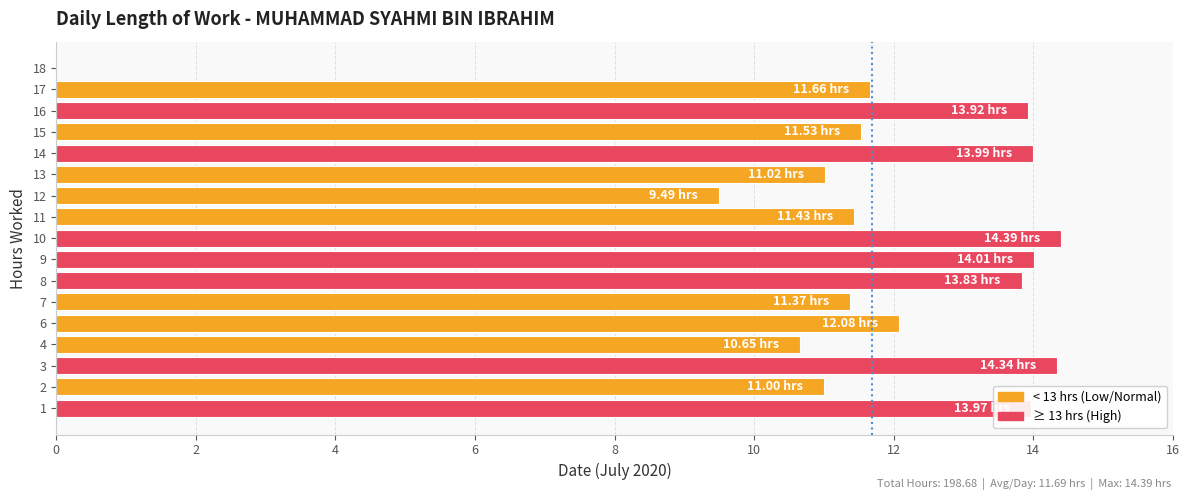

What is the greatest value displayed?

14.4